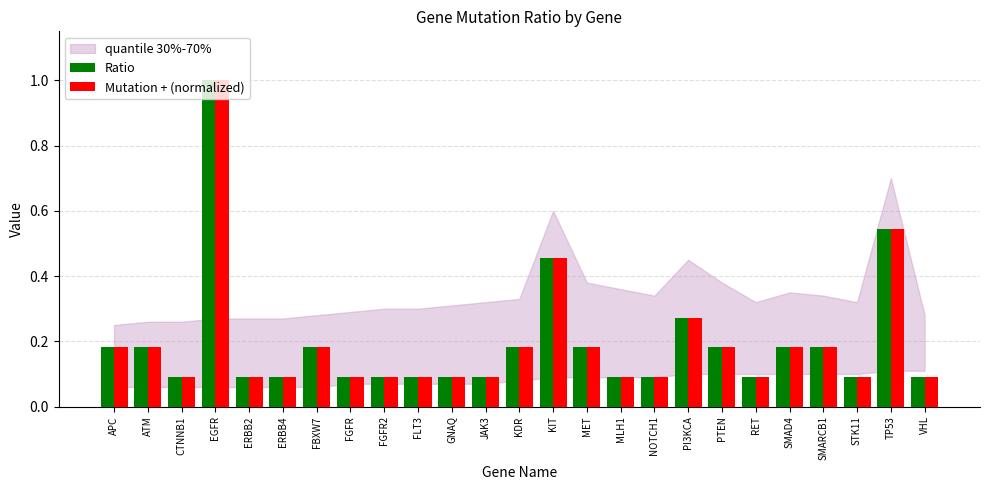

True or false: Ratio has a value of 0.1 at FBXW7.

False